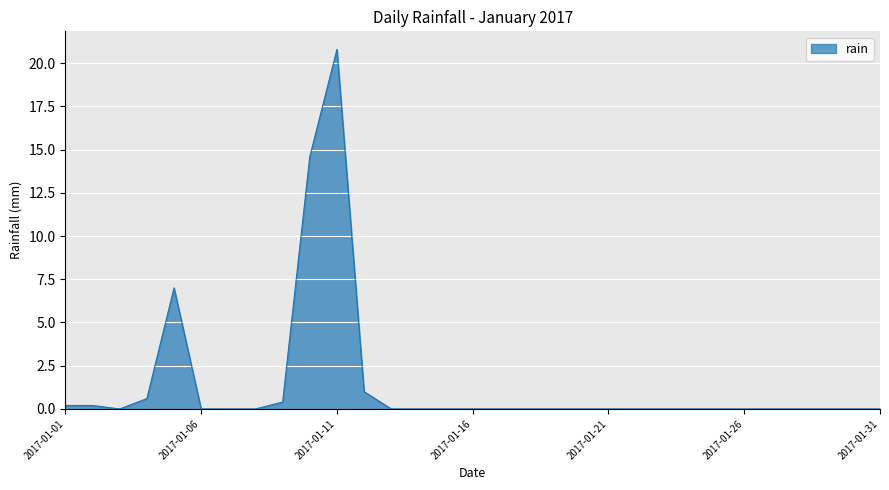

What is the maximum value shown in the chart?

20.8